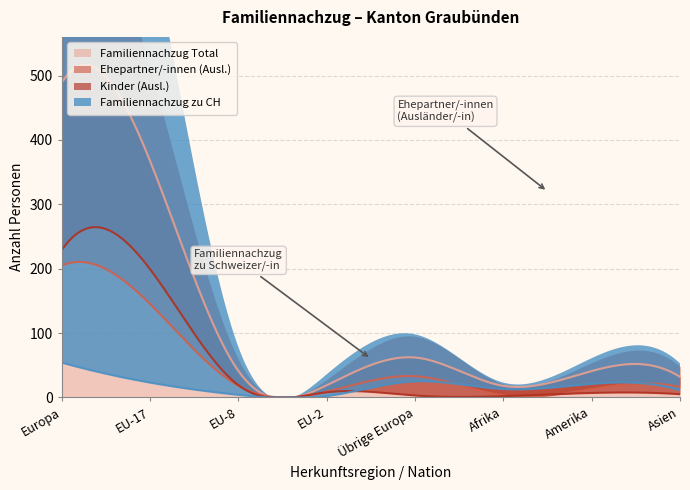

At which category does Familiennachzug zu CH reach its first local peak?

Übrige Europa